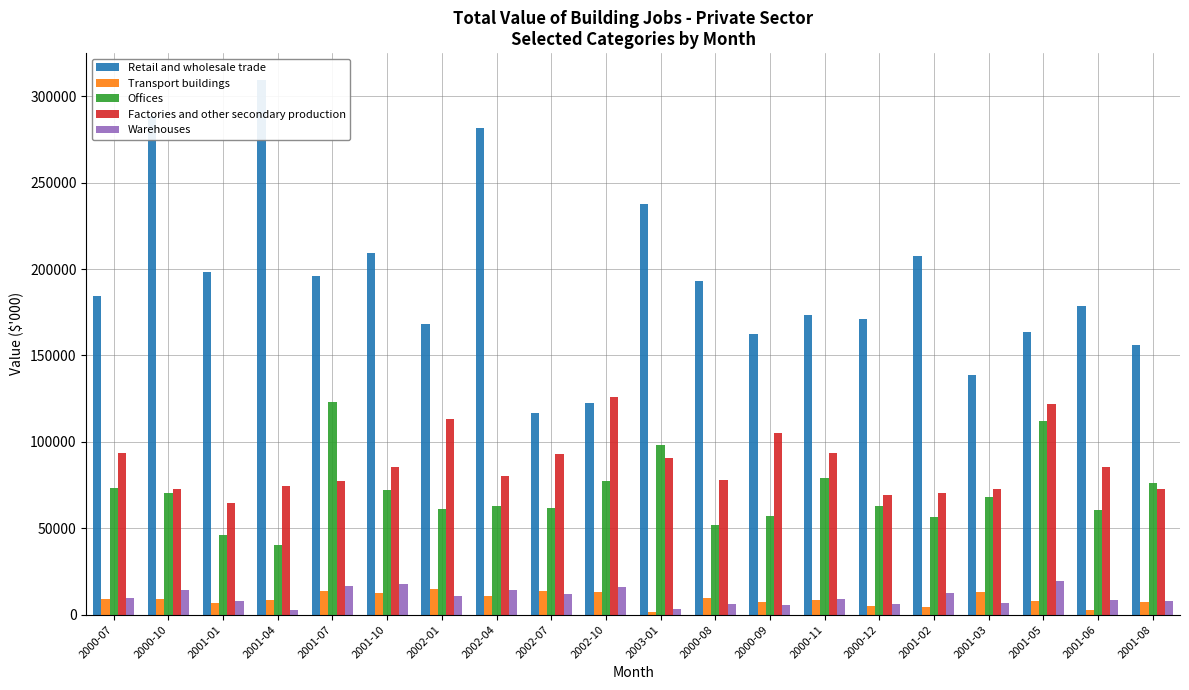

How many series are shown in this chart?

5